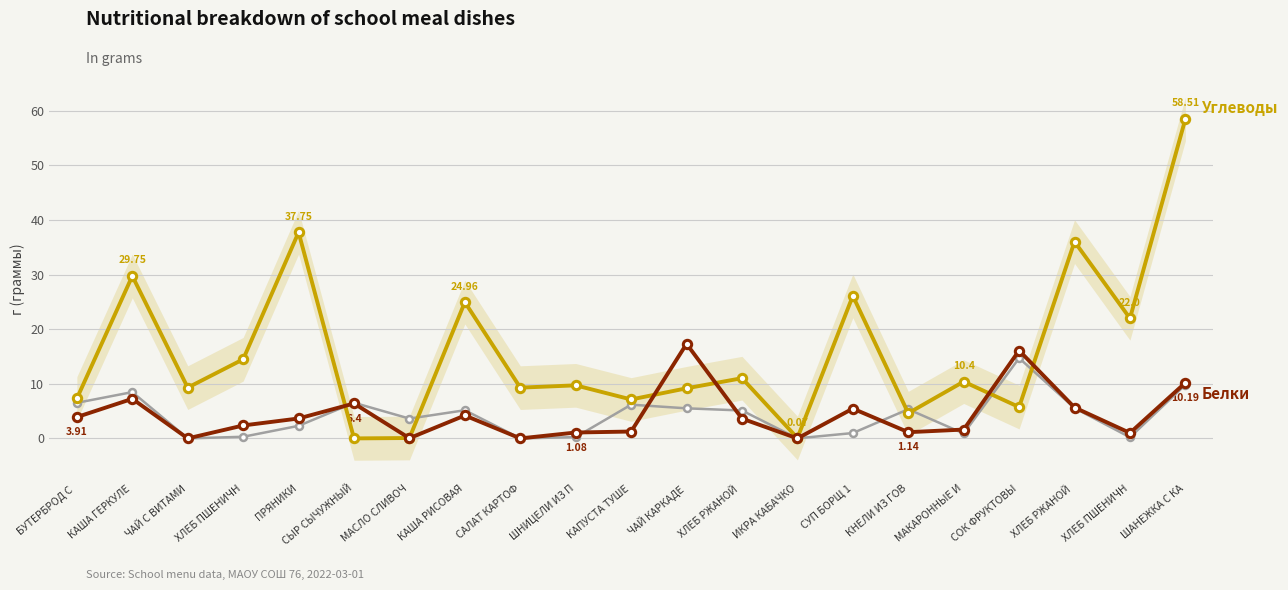

At ШНИЦЕЛИ ИЗ П, list the series in order from largest to smallest.

Углеводы, Белки, Жиры